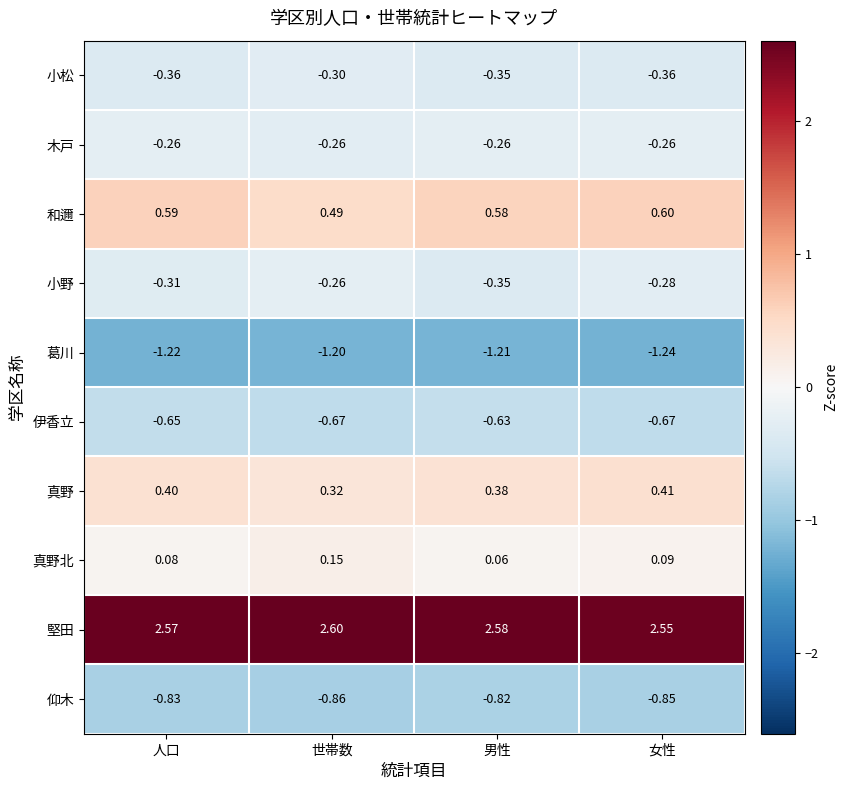

Is the value of 真野北 at 世帯数 greater than the value of 仰木 at 女性?

Yes